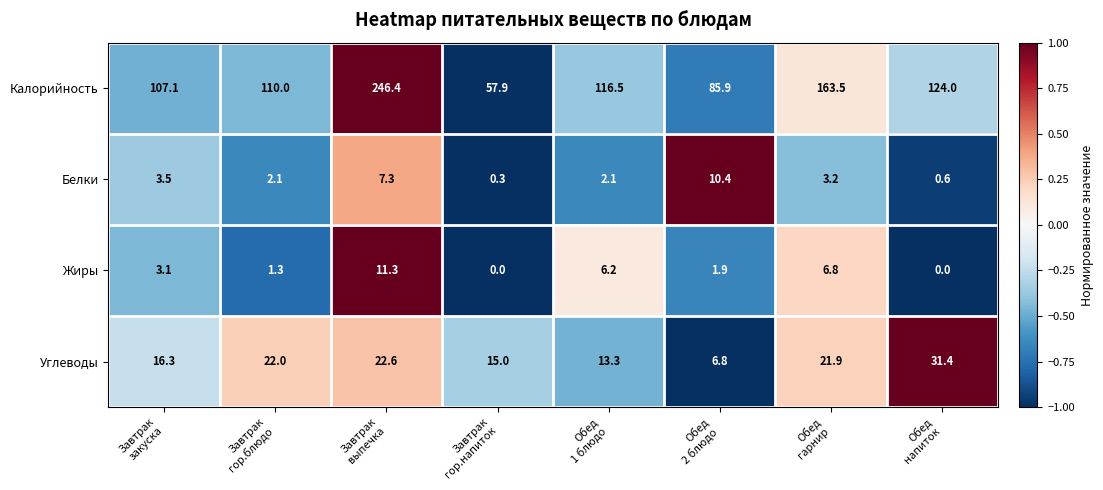

What is the lowest value of the Белки series?

0.3